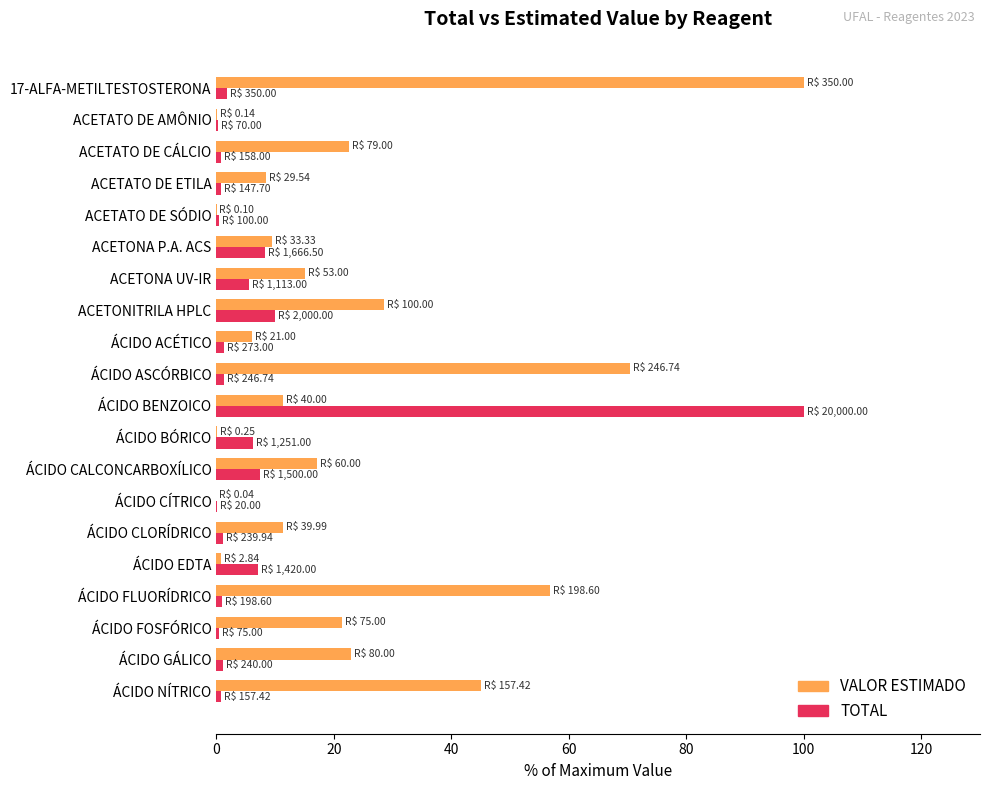

What is the total value across all series at ÁCIDO CALCONCARBOXÍLICO?

24.6